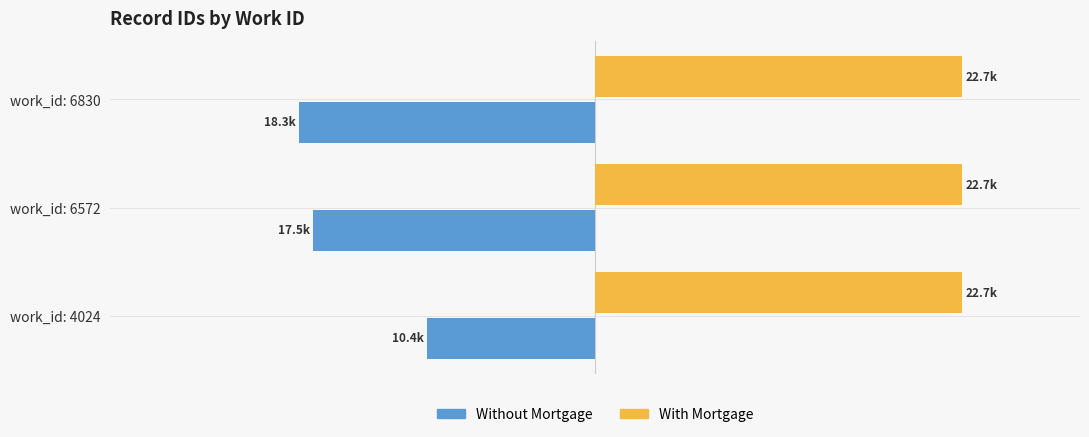

What are all the series names shown in the legend?

Without Mortgage, With Mortgage